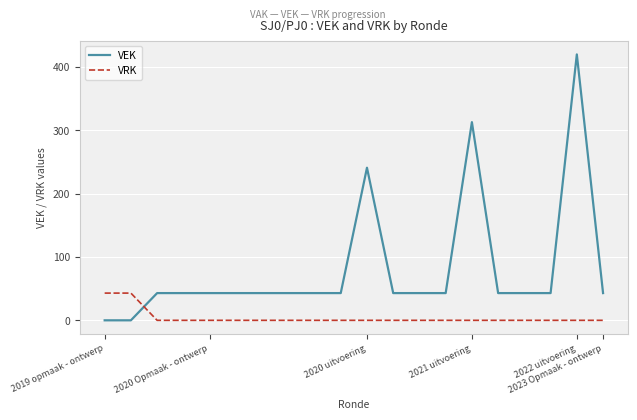

How many series are shown in this chart?

2